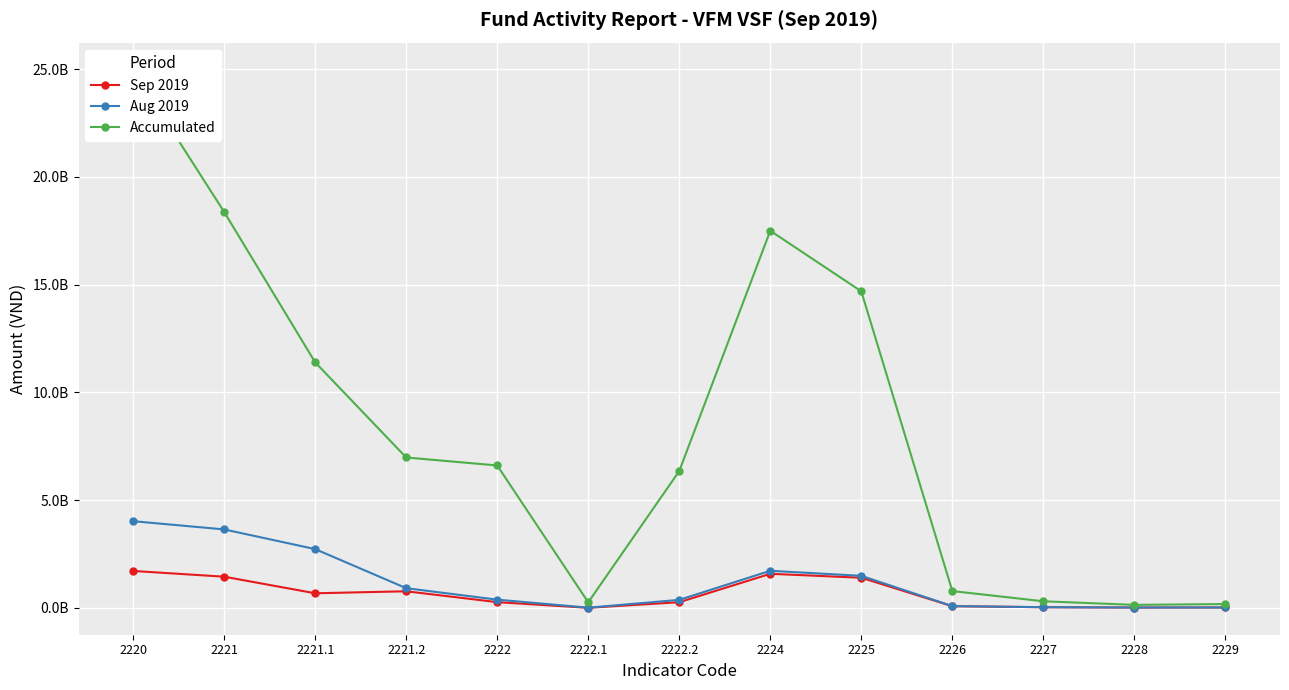

What is the label of the 12th point from the left?

2228